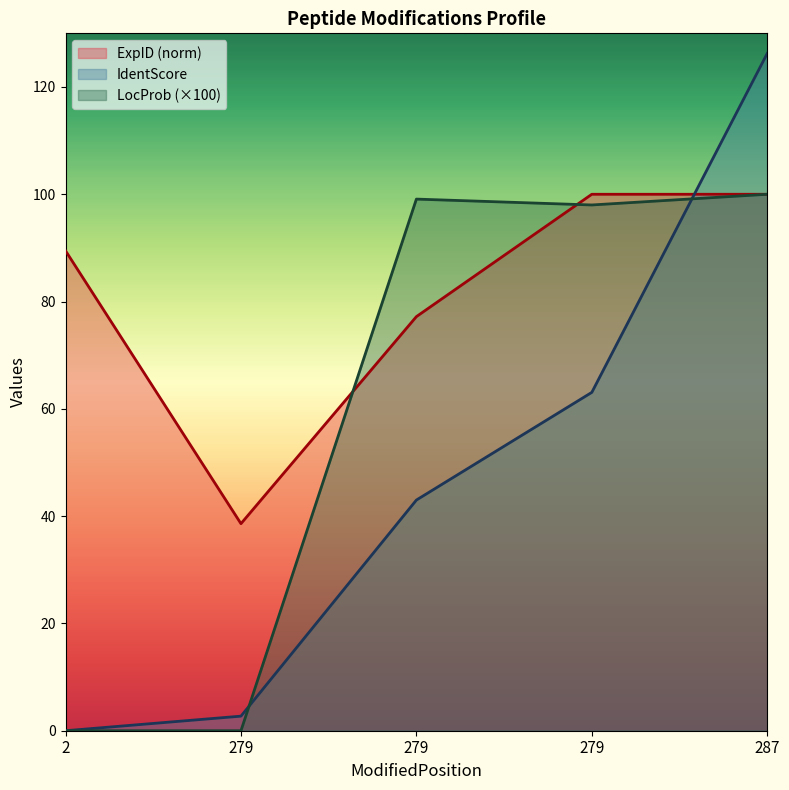

List the series in order of their peak value, lowest first.

ExpID, LocProb, IdentScore